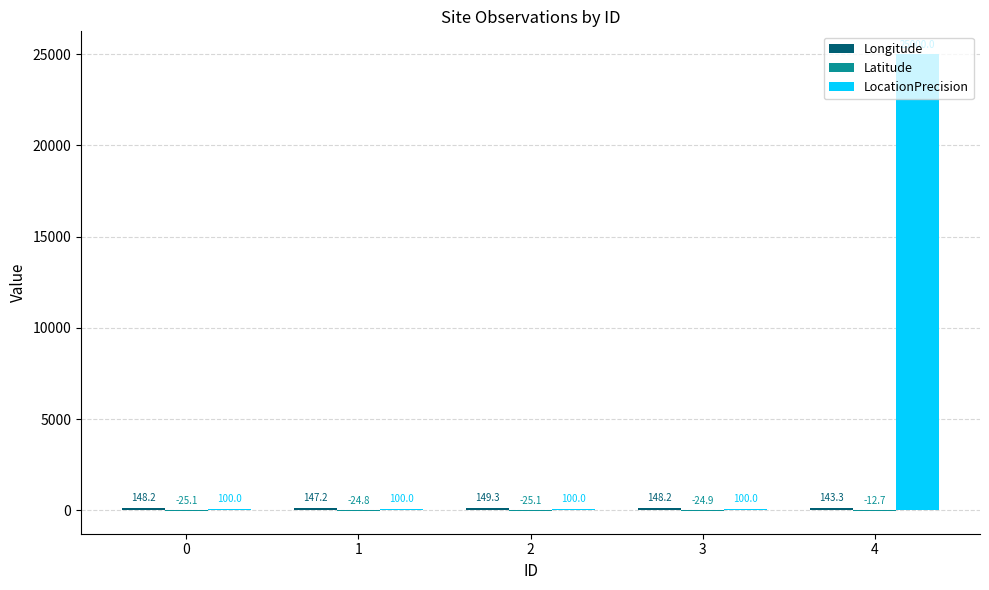

Read the LocationPrecision value at 1.

100.0